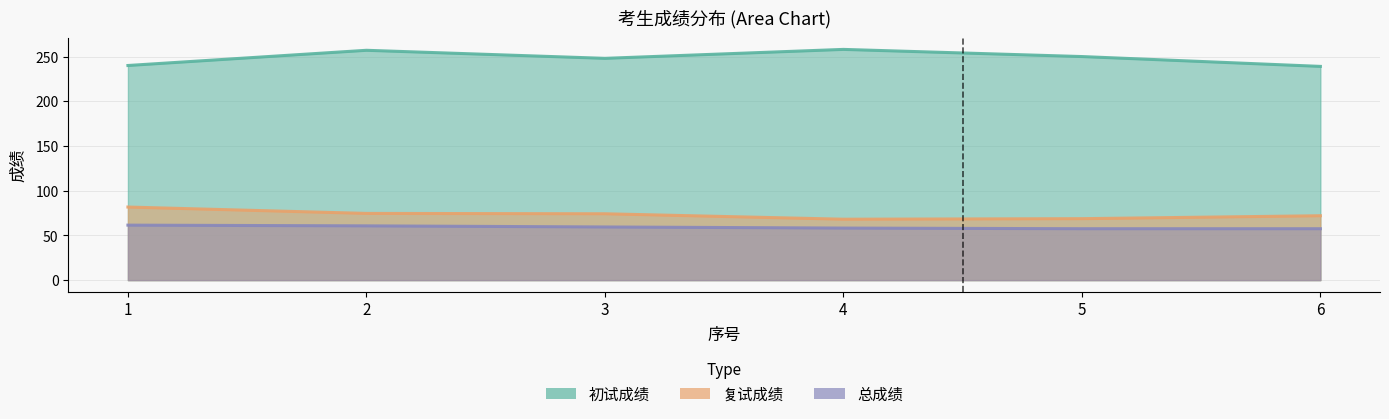

True or false: 总成绩 and 初试成绩 cross at least once.

False